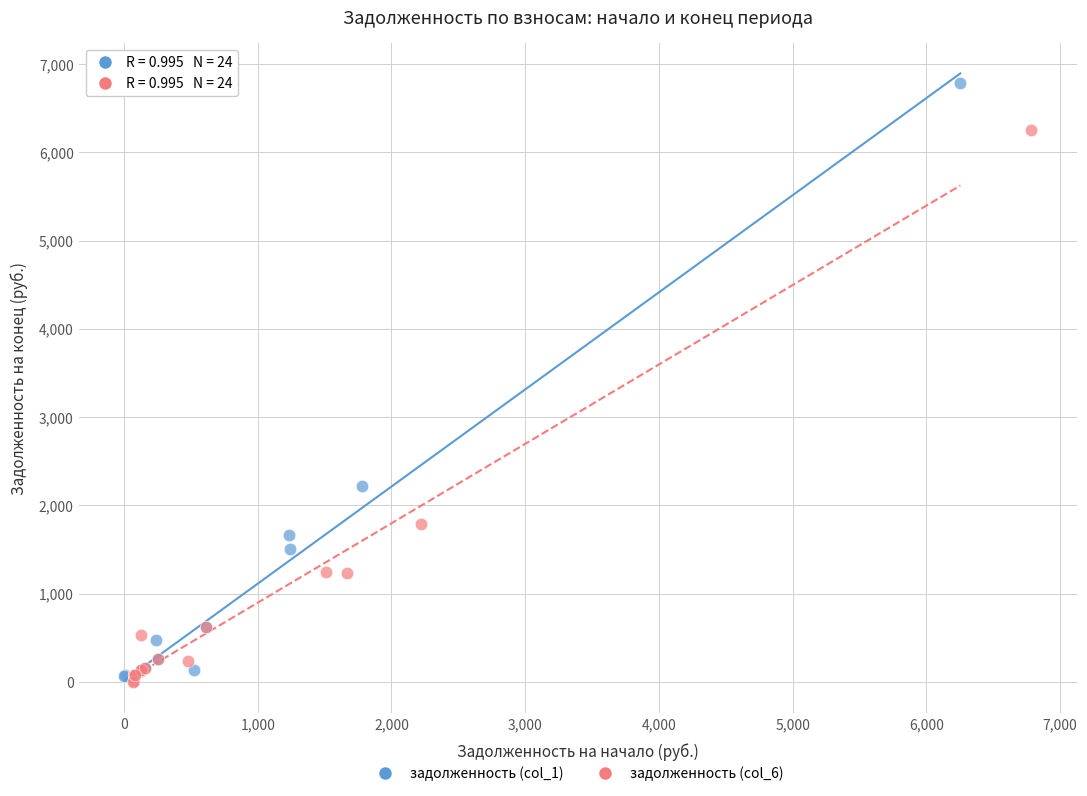

Which series reaches the maximum Y coordinate?

задолженность (col_1)